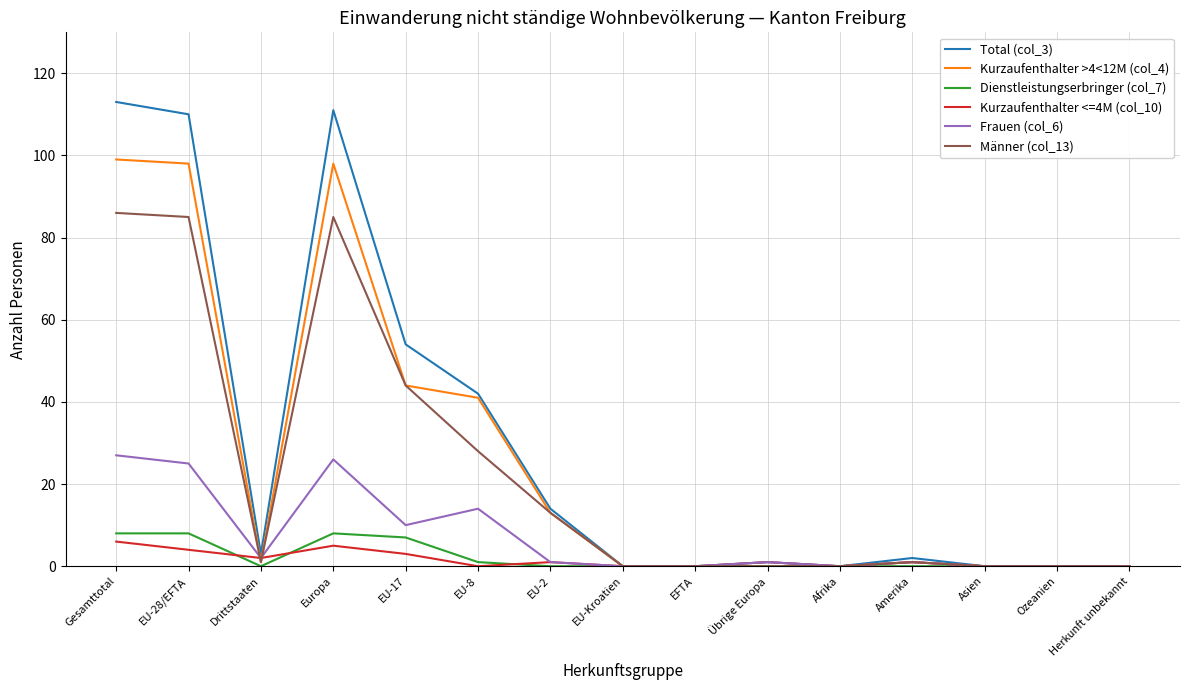

Does the chart display data point markers on the line(s)?

No